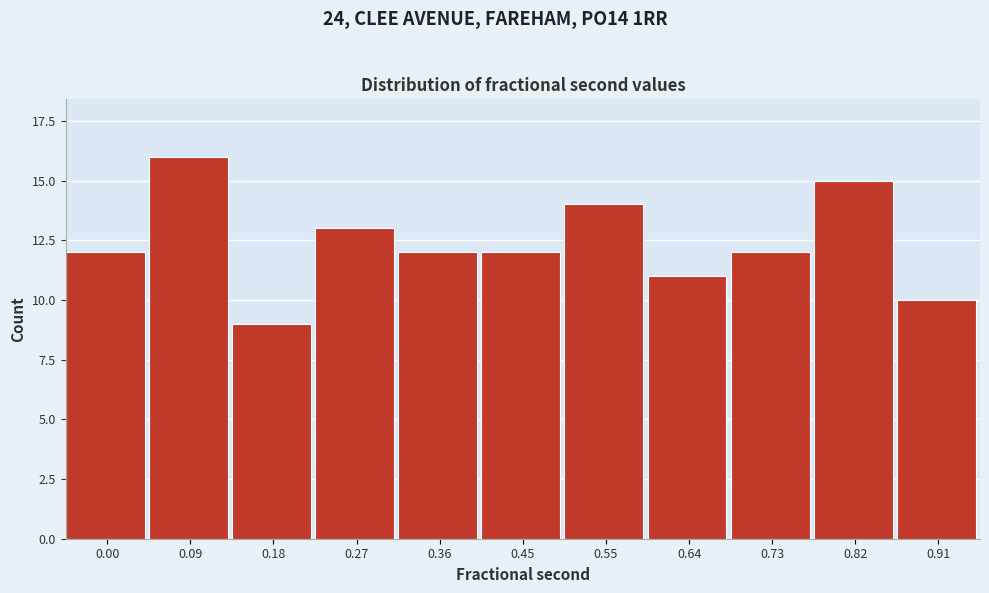

Reading left to right, transcribe all the data shown in this chart.

12	16	9	13	12	12	14	11	12	15	10